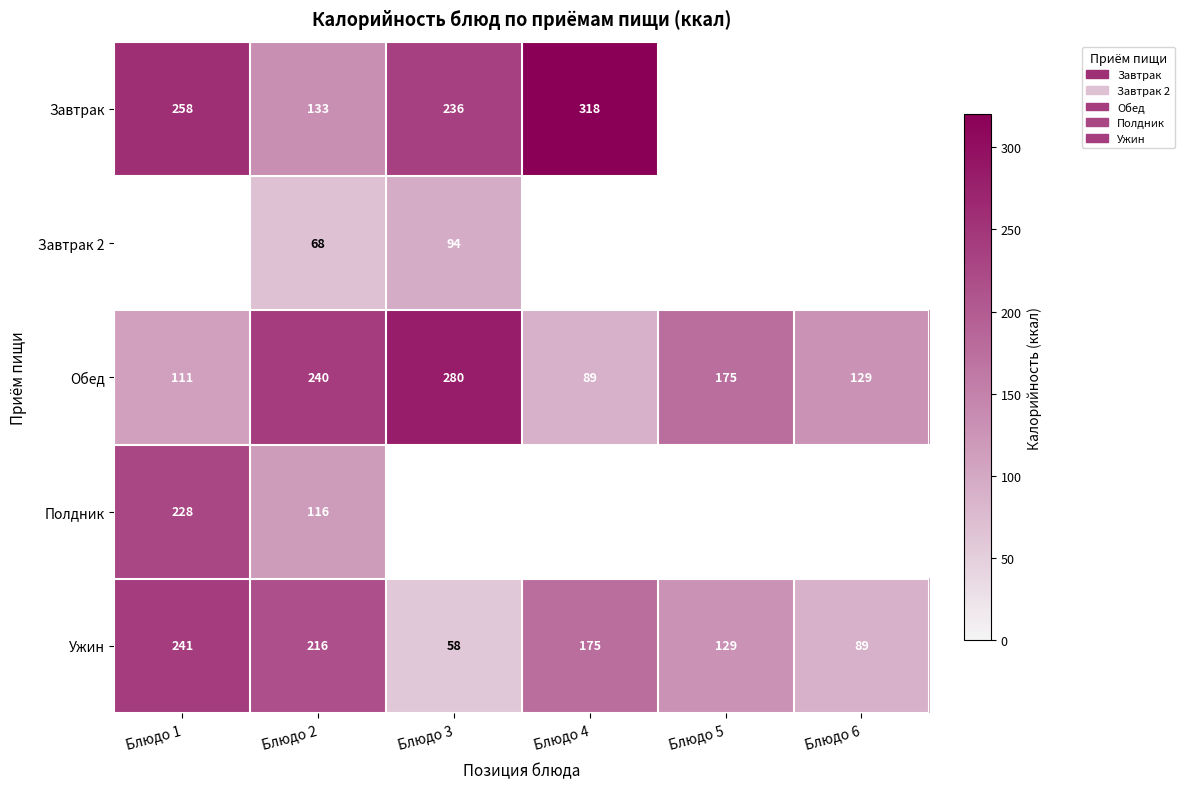

Which label corresponds to the smallest value in the chart?

Блюдо 3